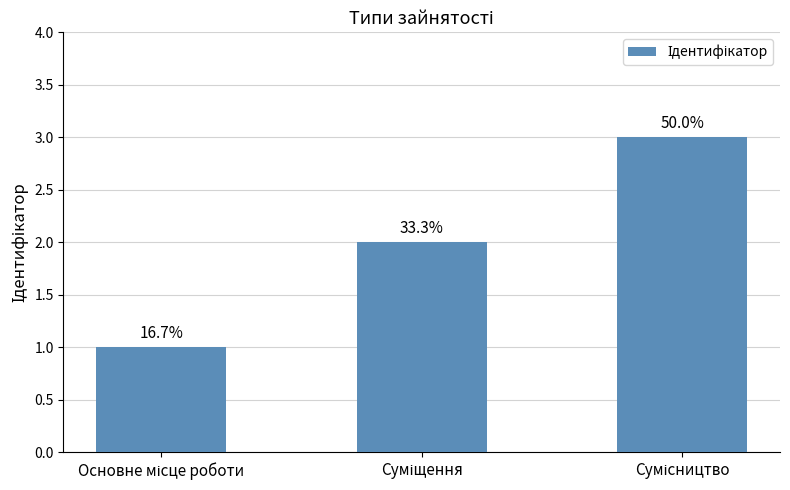

What is the change in value from Основне місце роботи to Суміщення?

+1